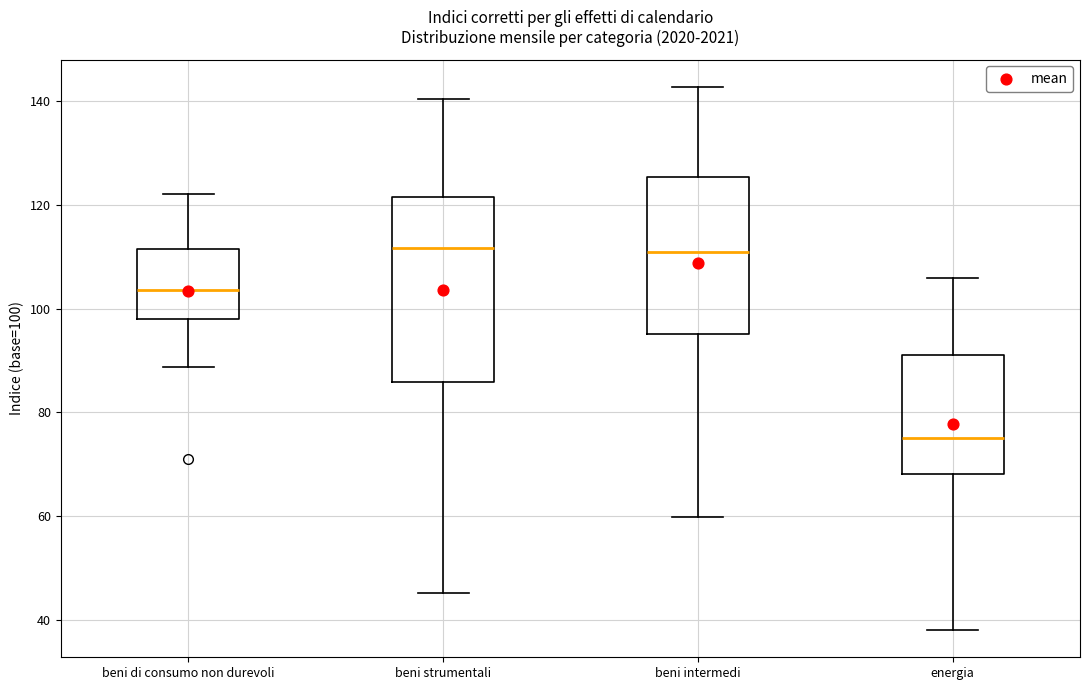

Reading left to right, transcribe this box plot: for each box, give where its median line is, the range the box spans, and where its two whiskers end, as read against the y-axis. The values are not printed on the chart, so give them approximately, as read against the axis.

beni di consumo non durevoli: median 104, box 98 to 112, whiskers 88 to 122
beni strumentali: median 112, box 86 to 122, whiskers 46 to 140
beni intermedi: median 110, box 96 to 126, whiskers 60 to 142
energia: median 76, box 68 to 92, whiskers 38 to 106